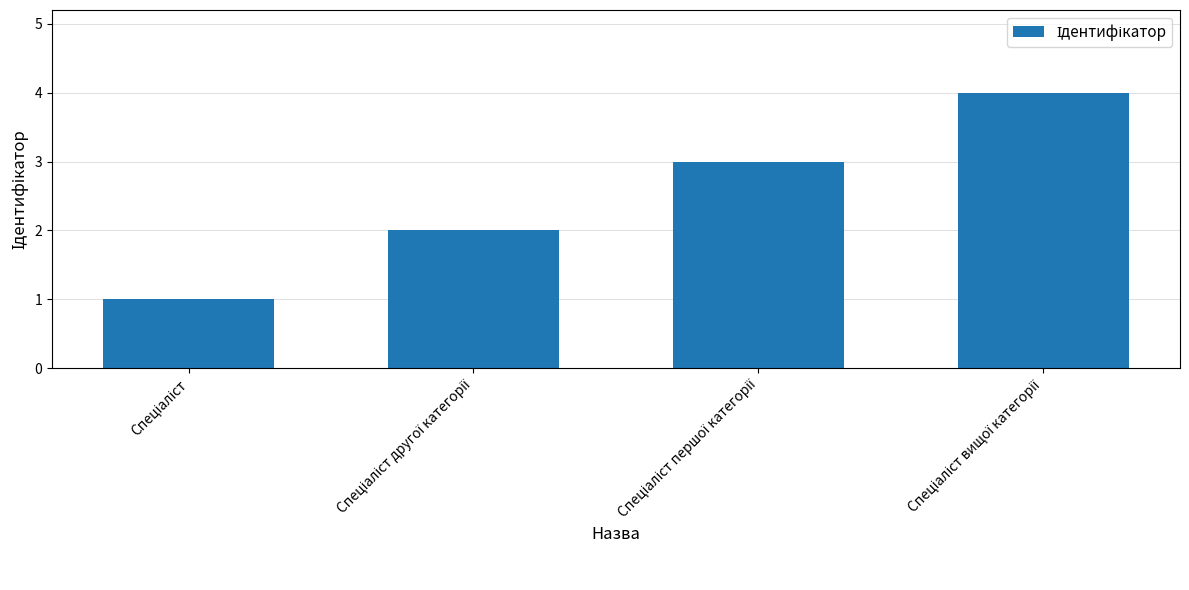

How many distinct data groups are displayed?

1